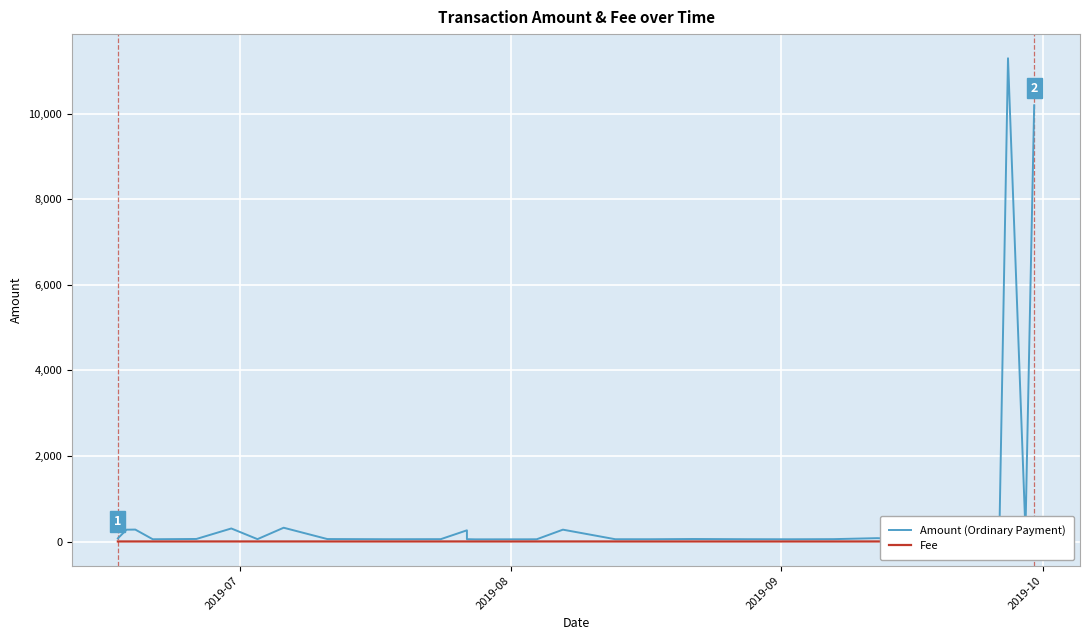

In Fee, how many points are higher than both neighbors (excluding endpoints)?

1